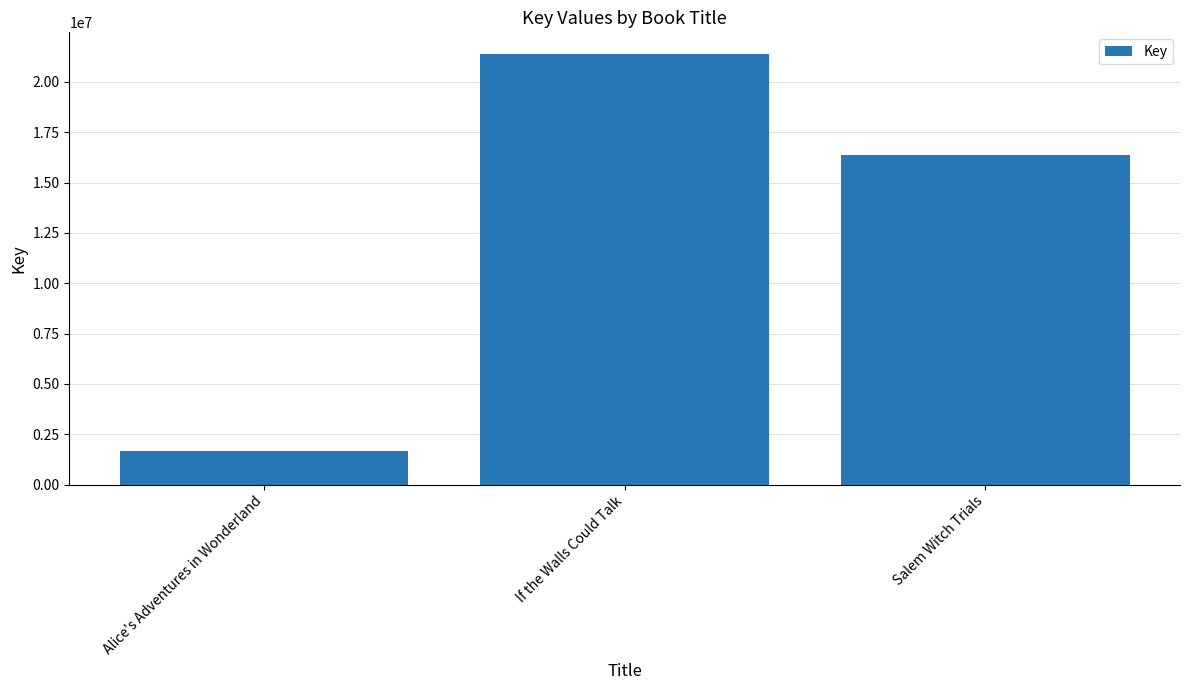

What is the value of the 2nd bar from the left?

21393265